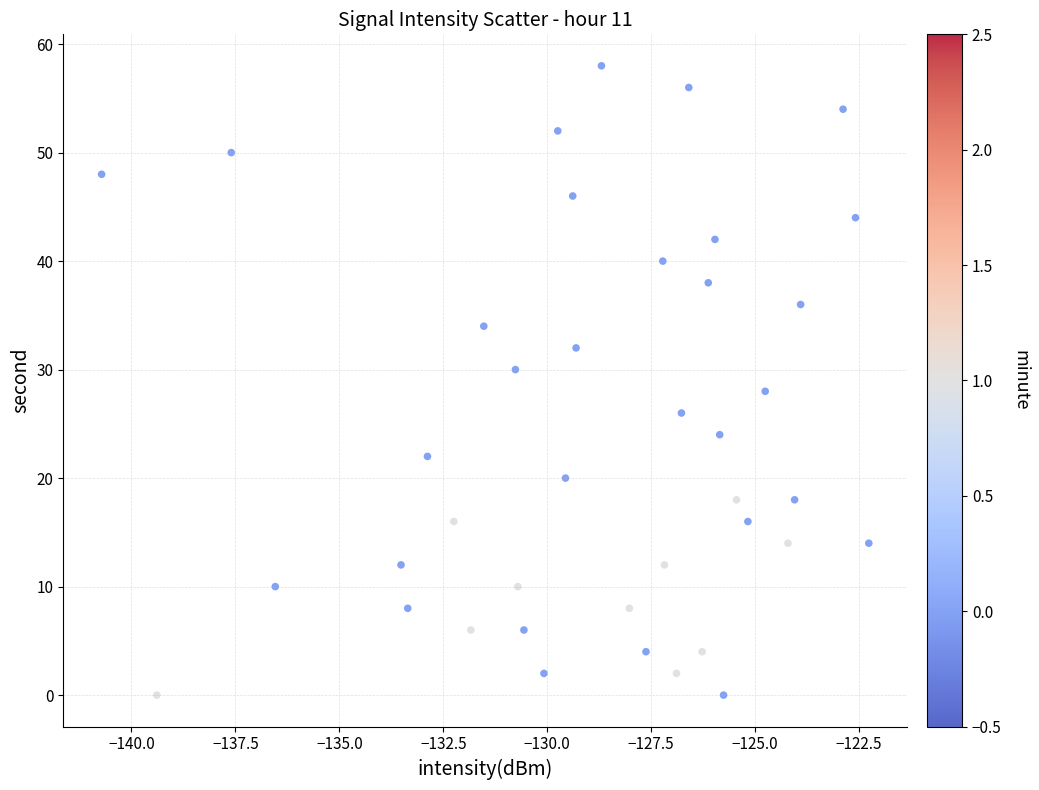

What is the range of Y values (max minus min)?

58